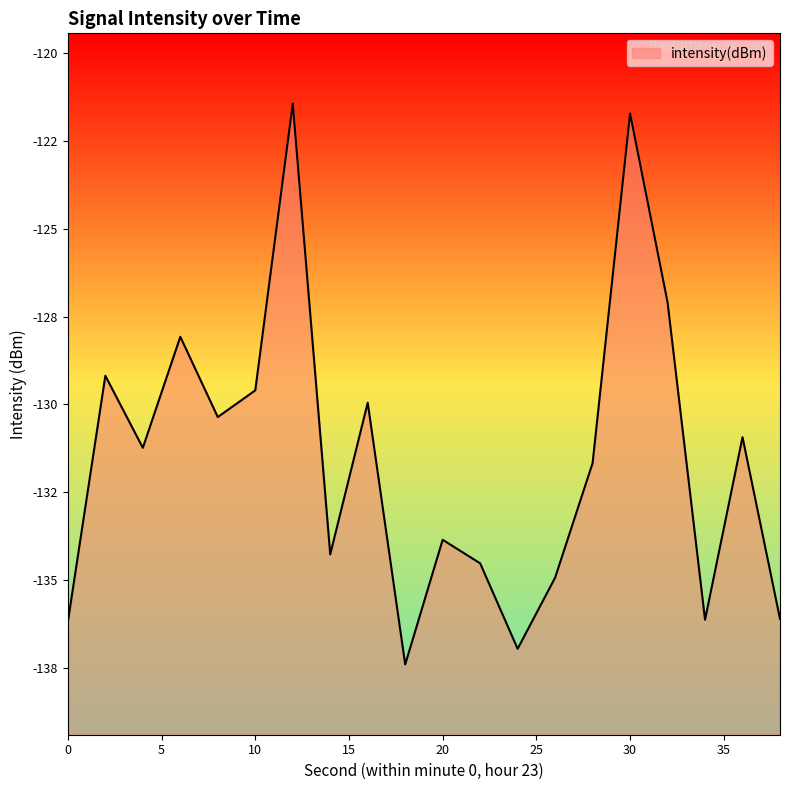

Between 22 and 4, which is larger?

4